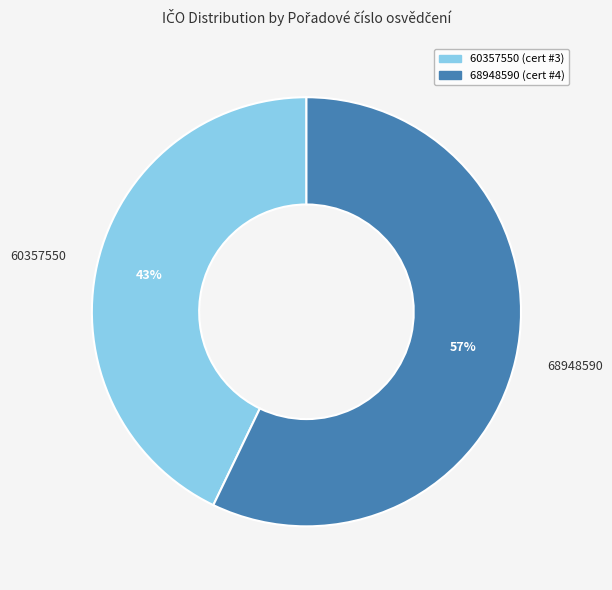

What is the smallest slice in the pie chart?

60357550